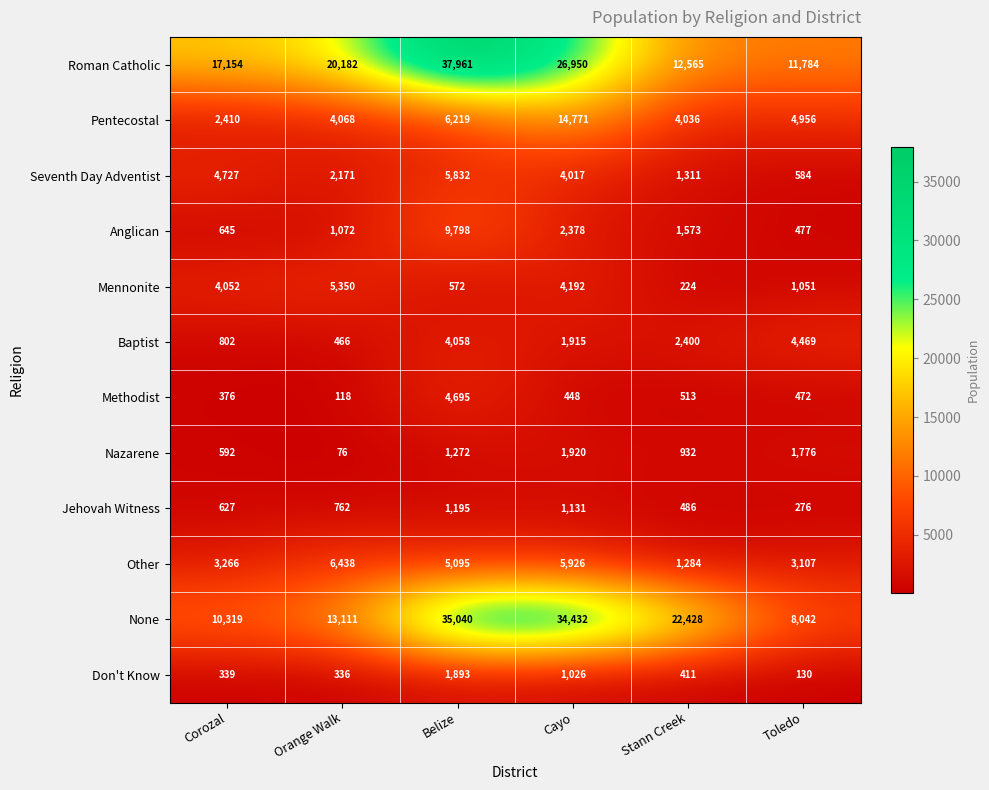

Rank the series by their maximum value, from lowest to highest.

Jehovah Witness, Don't Know, Nazarene, Baptist, Methodist, Mennonite, Seventh Day Adventist, Other, Anglican, Pentecostal, None, Roman Catholic